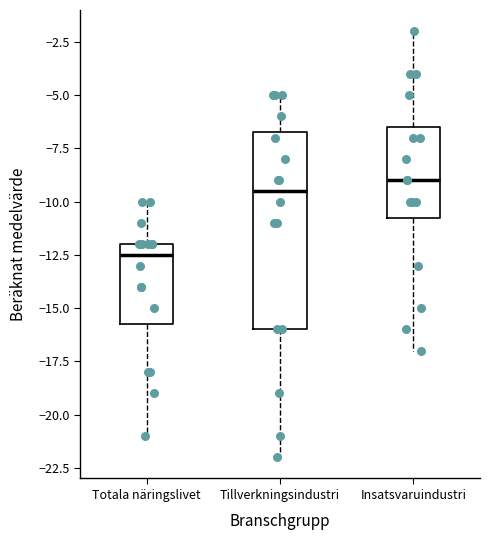

Reading left to right, transcribe this box plot: for each box, give where its median line is, the range the box spans, and where its two whiskers end, as read against the y-axis. The values are not printed on the chart, so give them approximately, as read against the axis.

Totala näringslivet: median -12.5, box -15.5 to -12.0, whiskers -21.0 to -10.0
Tillverkningsindustri: median -9.5, box -16.0 to -6.5, whiskers -22.0 to -5.0
Insatsvaruindustri: median -9.0, box -10.5 to -6.5, whiskers -17.0 to -2.0